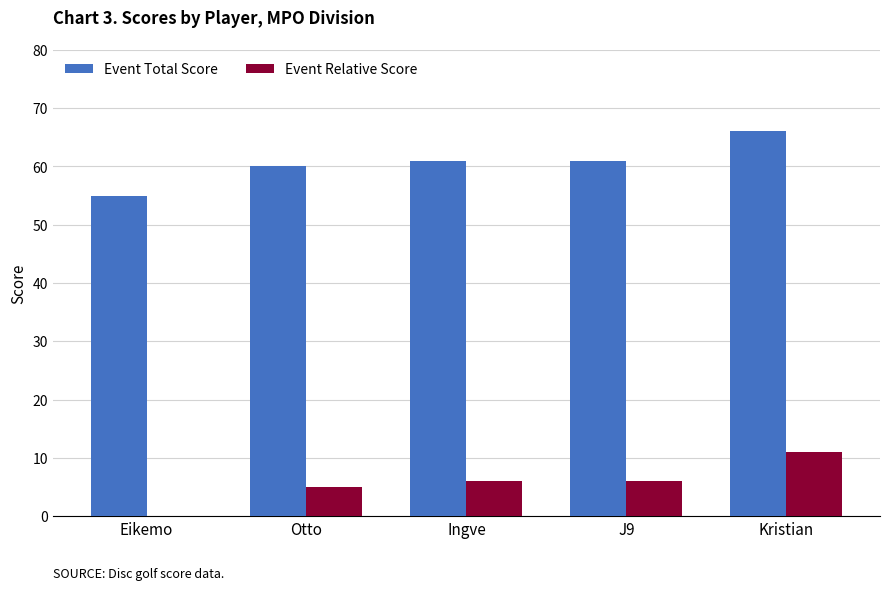

How many values in Event Relative Score are above zero?

4